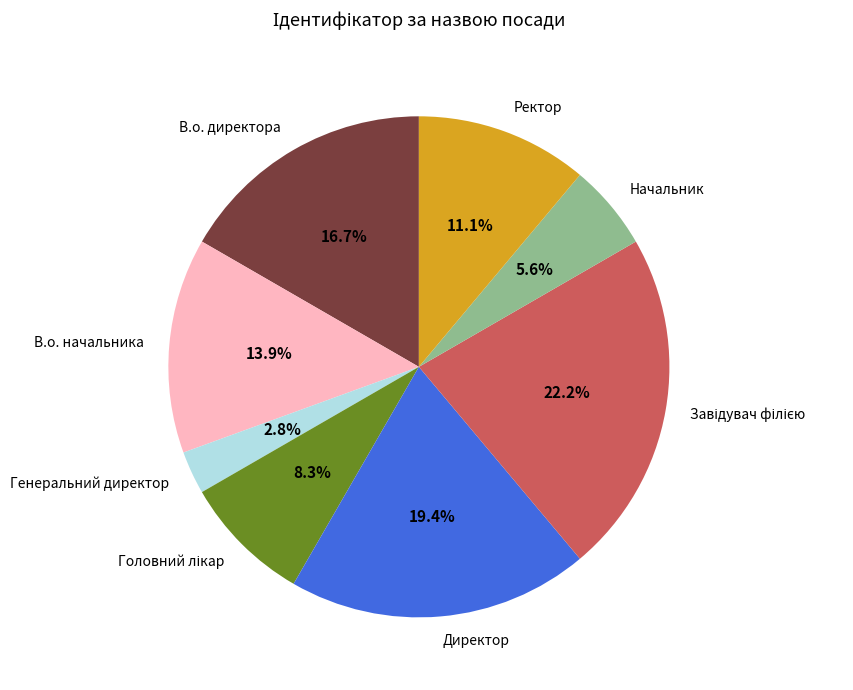

Do Директор and Начальник together represent more than half of the pie?

No